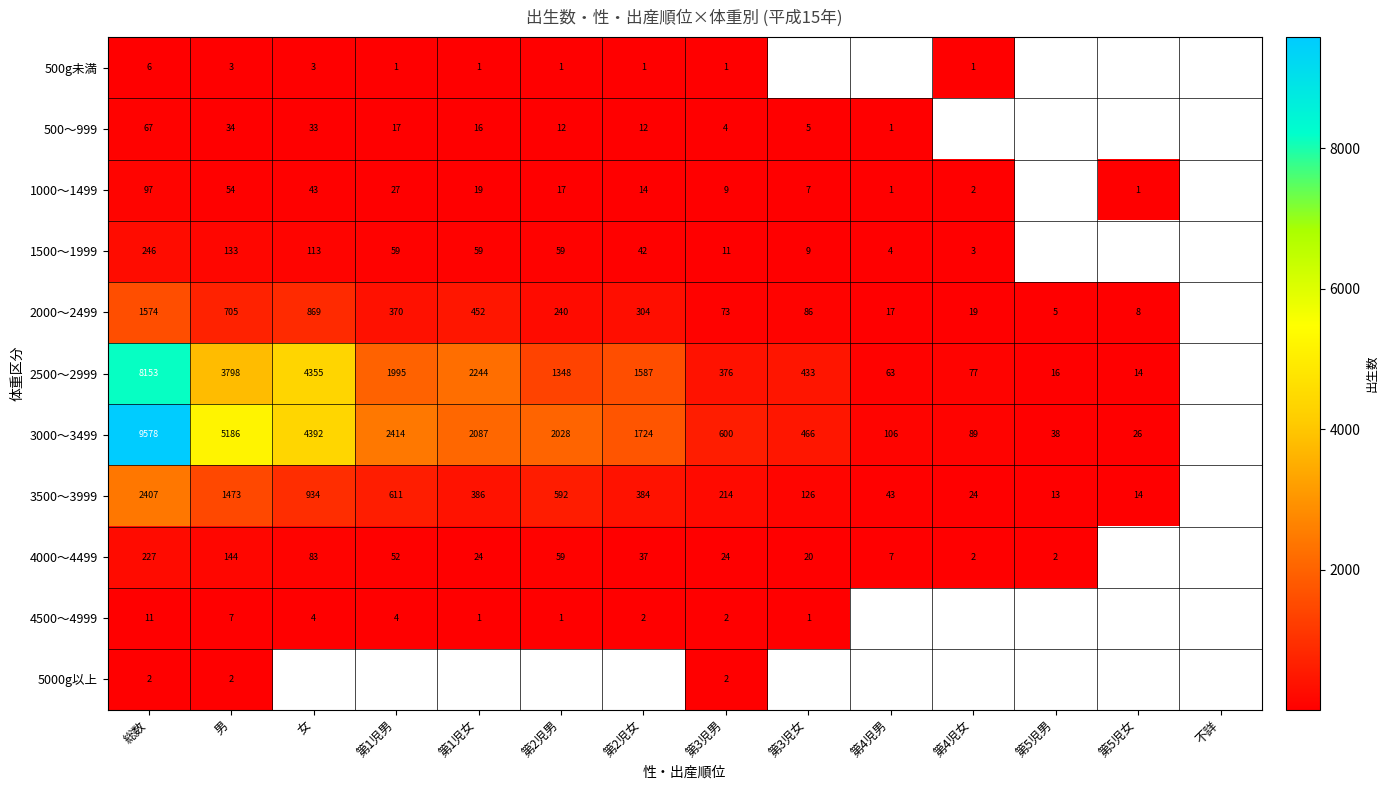

Is the value of 2500～2999 at 第5児男 greater than the value of 3000～3499 at 第2児男?

No